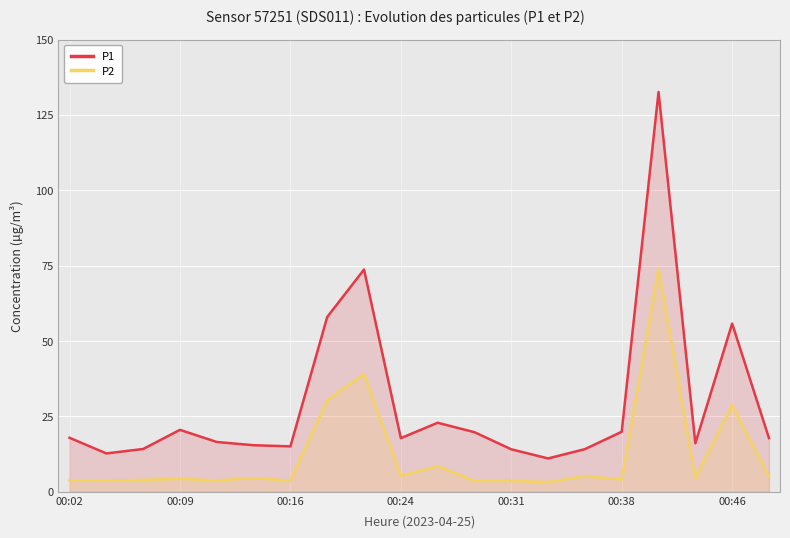

At which category is the sum across all series the highest?

16